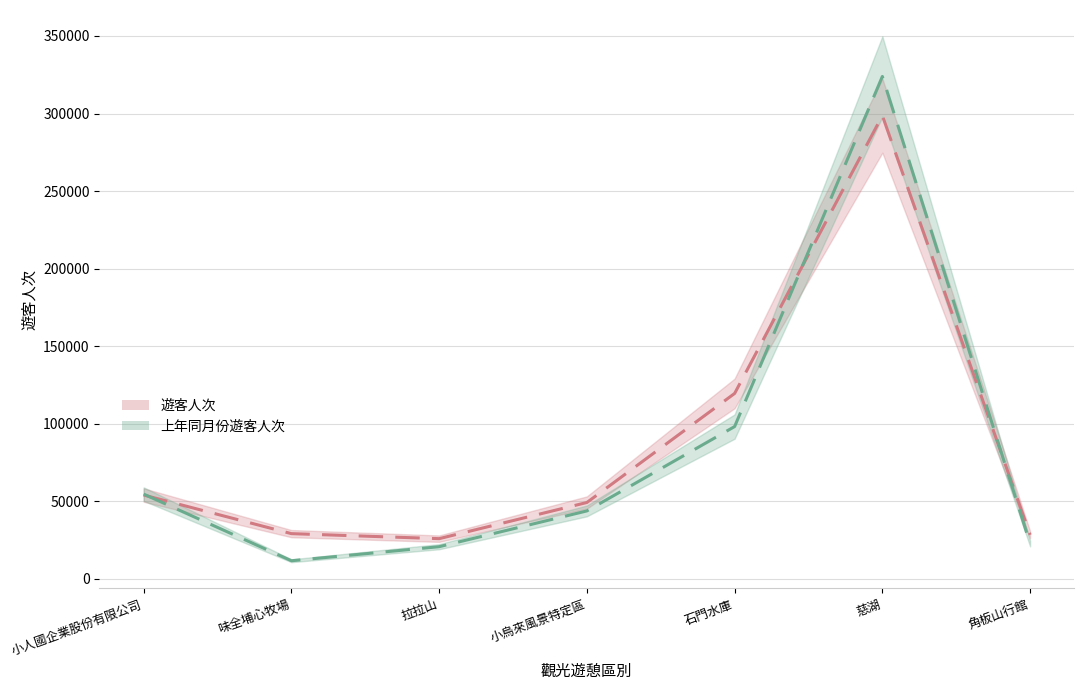

What is the difference between the maximum and second lowest values in the 遊客人次 series?

270352